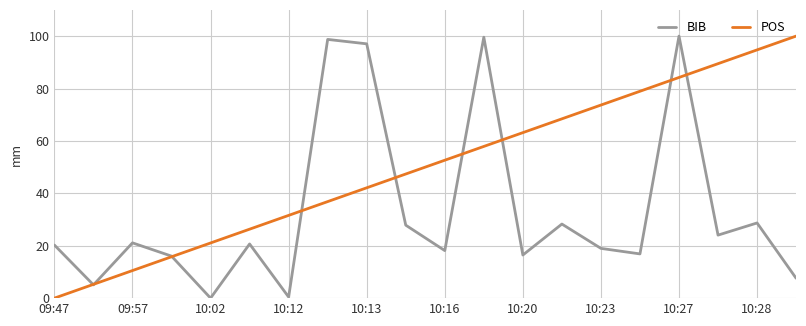

Which series has the largest total across all categories?

POS